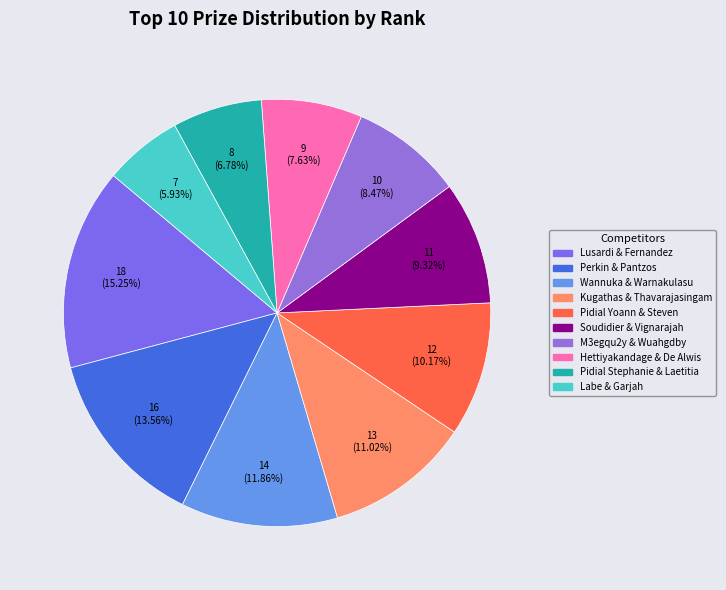

Count the number of slices in the pie.

10